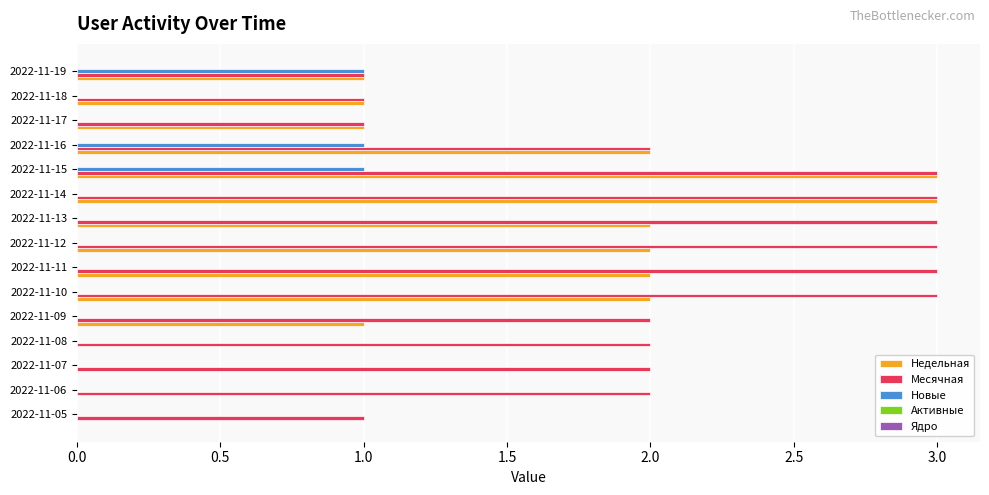

What is the sum of all Месячная values?

32